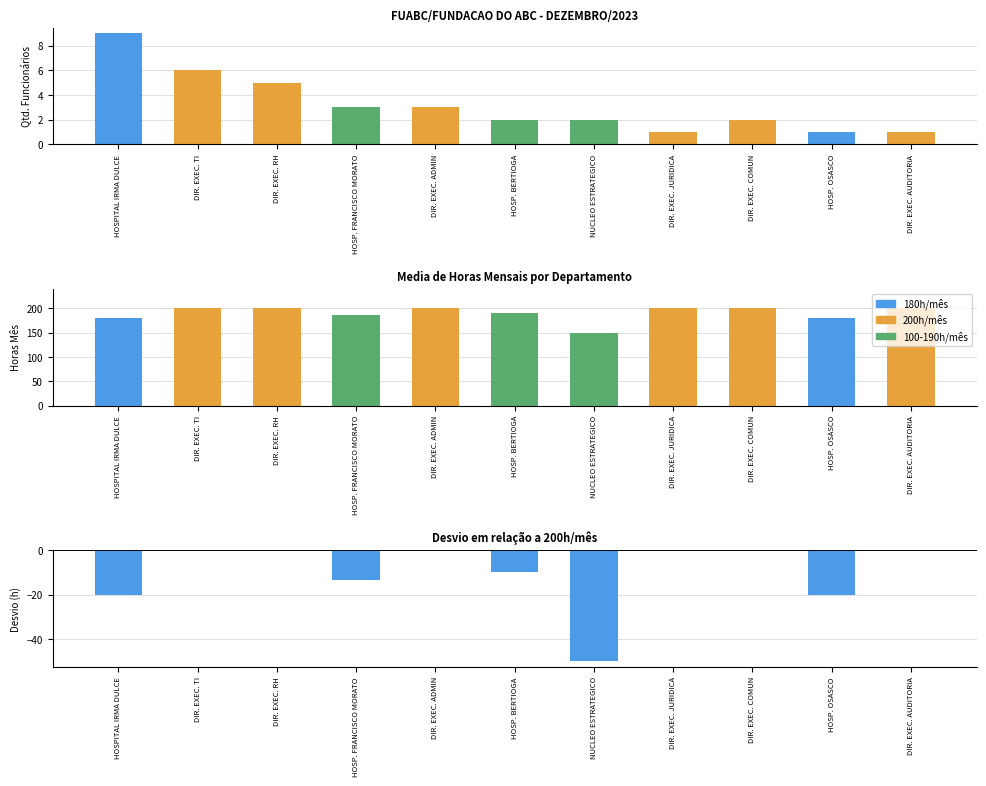

What is the label of the 1st bar from the right?

DIR. EXEC. AUDITORIA